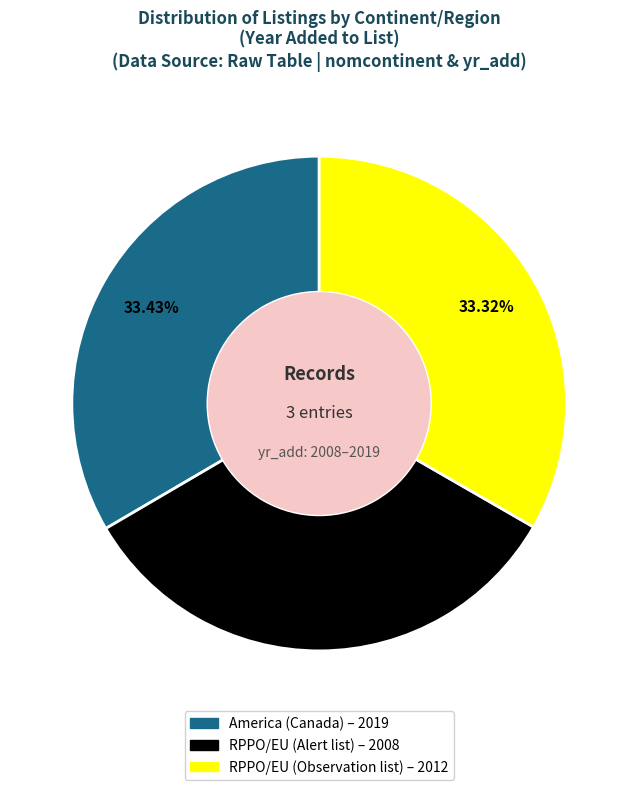

Does RPPO/EU (Observation list) represent more than half of the total?

No